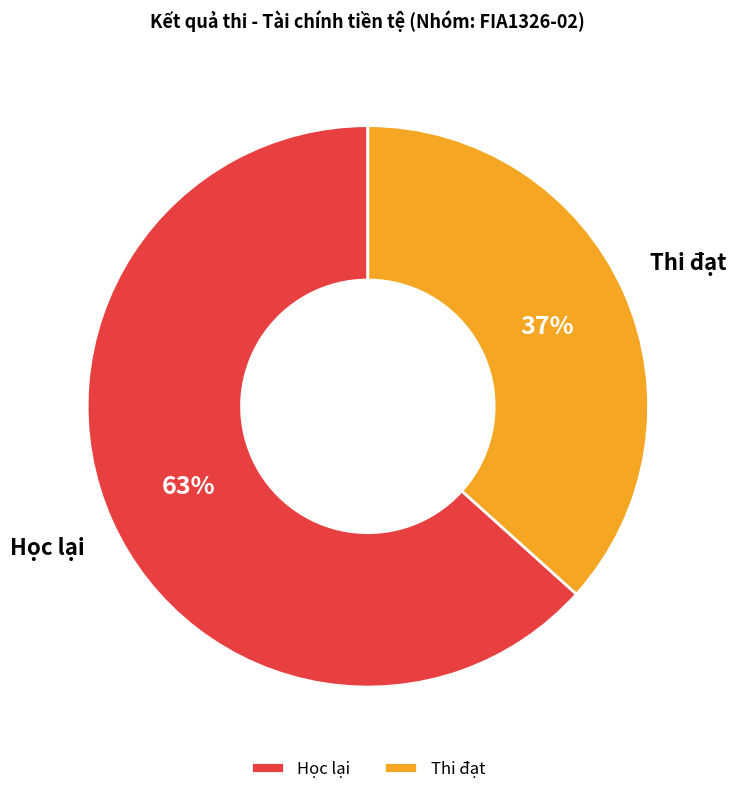

Is it true that Học lại is 58% of the pie?

False